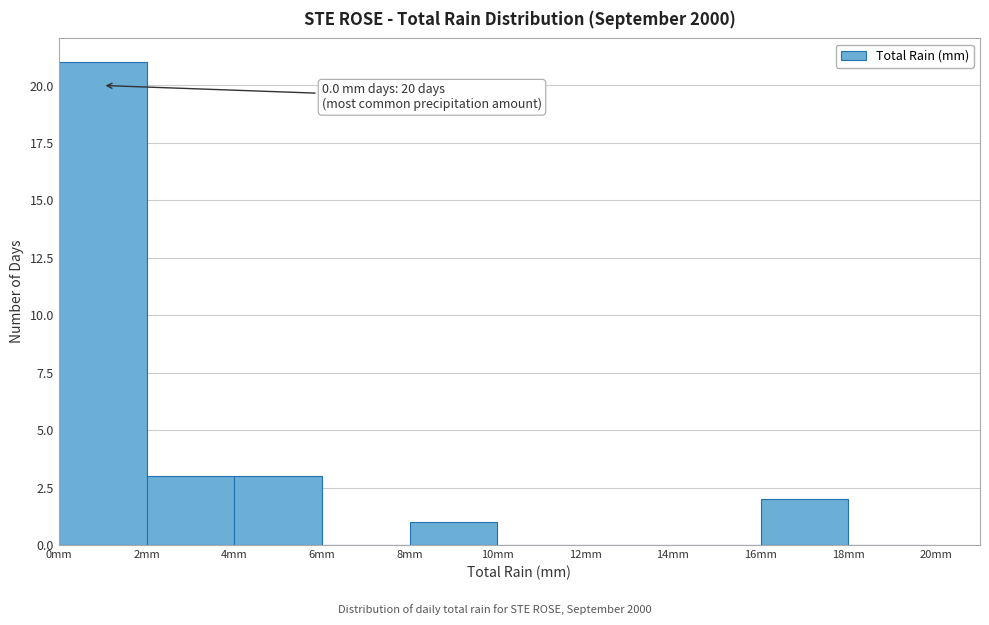

Over which range of the x-axis is the bar tallest?

0 to 2